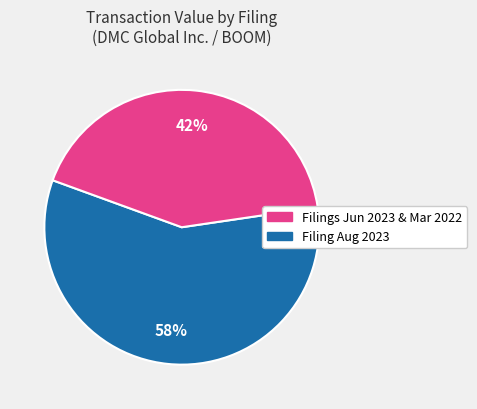

Is there a majority slice in this chart?

Yes